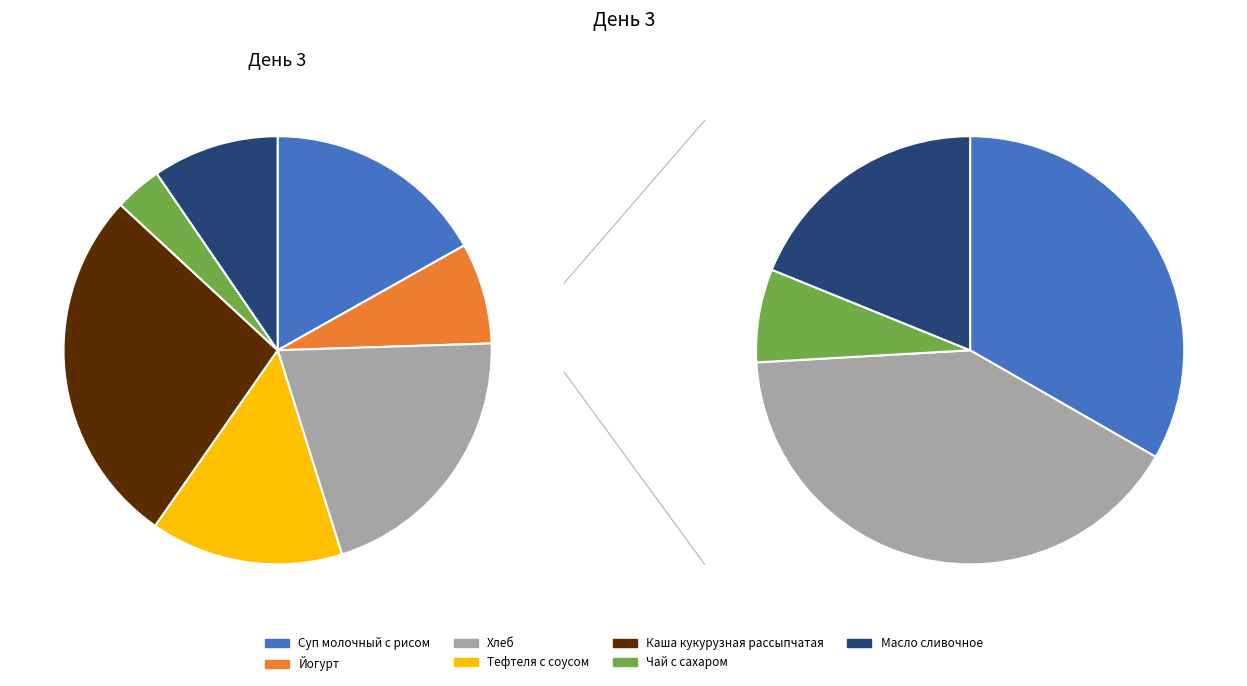

What is the change in value from Йогурт to Масло сливочное?

+15.0